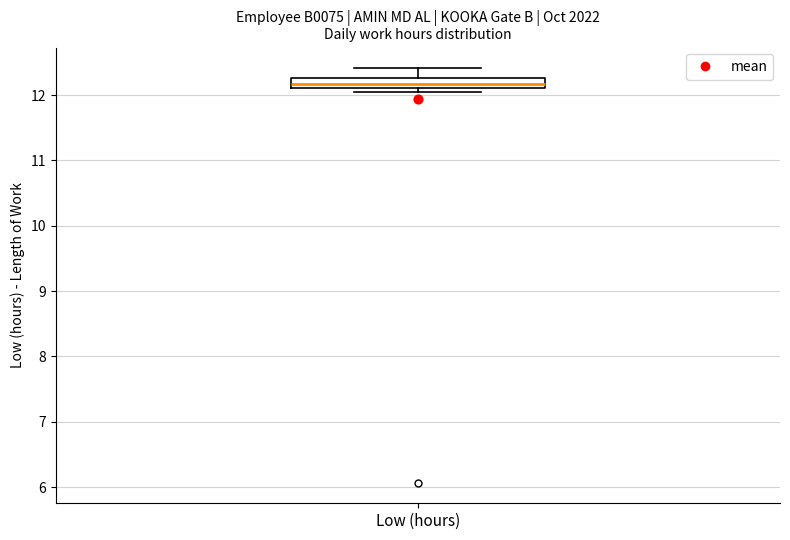

Transcribe this box plot: give where the median line is, the range the box spans, and where the two whiskers end, as read against the y-axis. The values are not printed on the chart, so give them approximately, as read against the axis.

median 12.2, box 12.1 to 12.3, whiskers 12.1 (just below the box's lower edge) to 12.4